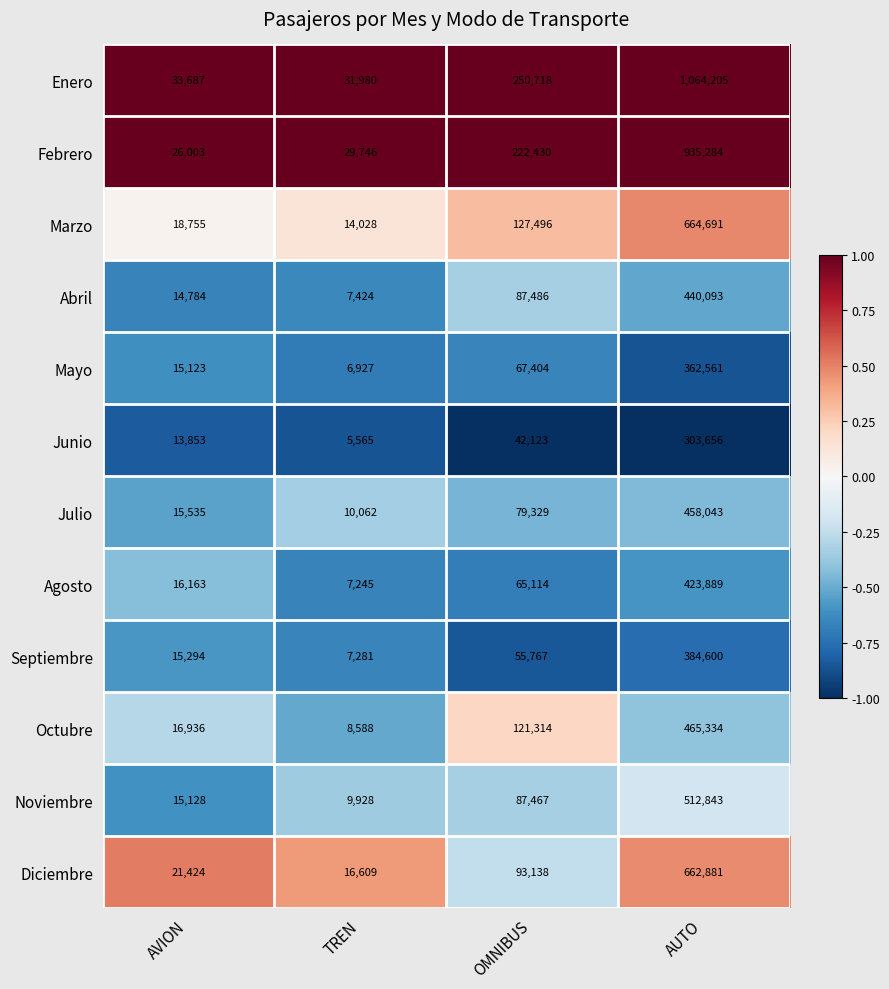

List the series in order of their peak value, lowest first.

Junio, Mayo, Septiembre, Agosto, Abril, Julio, Octubre, Noviembre, Diciembre, Marzo, Febrero, Enero